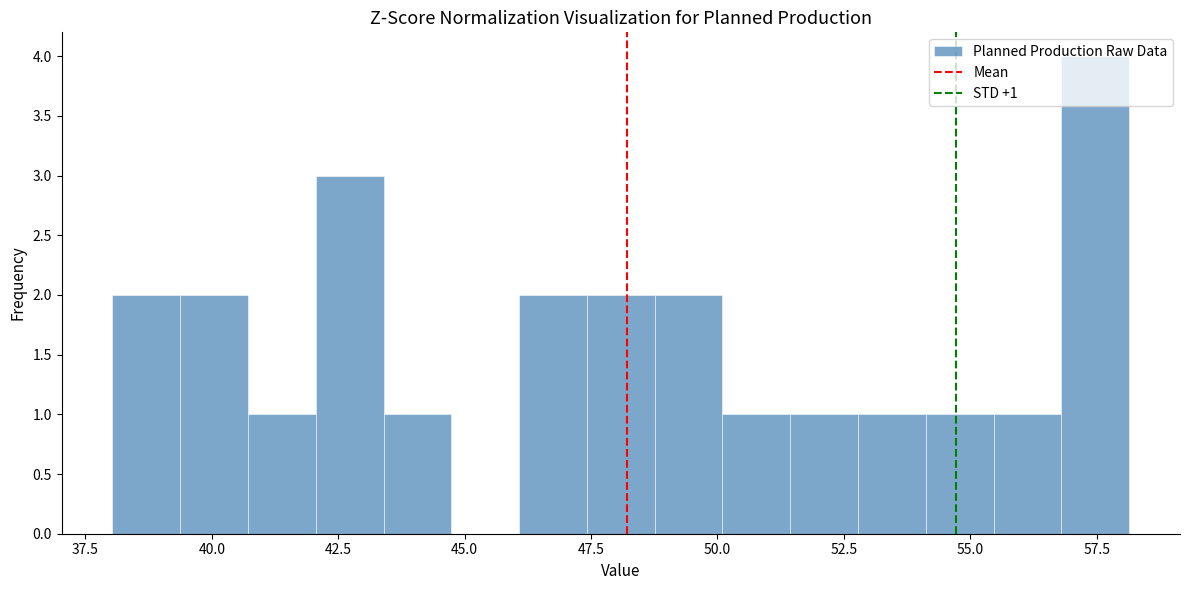

Around what value on the x-axis is the tallest bar? Give the approximate position of its centre, as read against the axis.

57.5